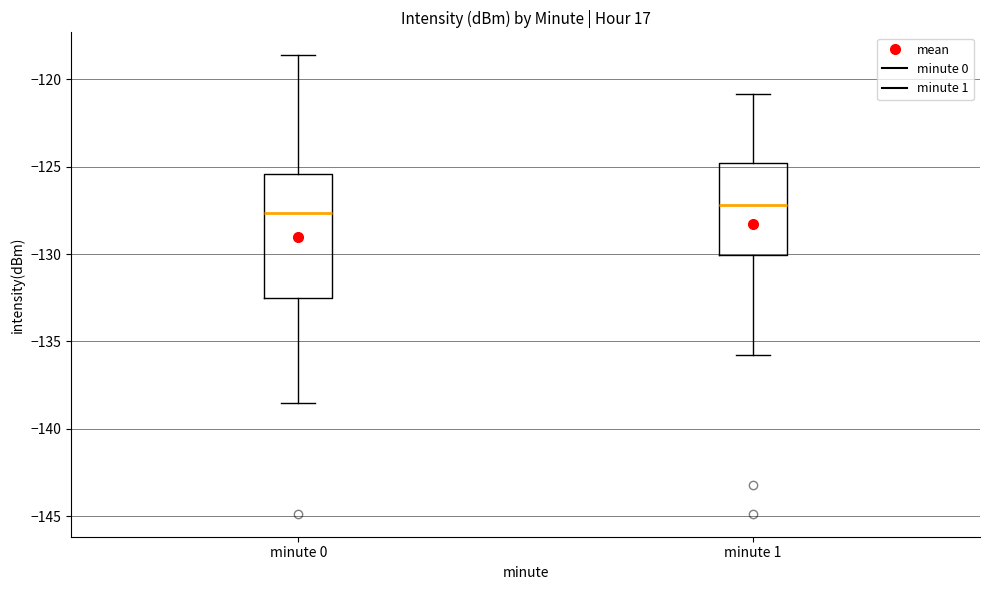

Where does the median line of the box for minute 0 sit on the y-axis? The values are not printed on the chart, so give them approximately, as read against the axis.

-127.5